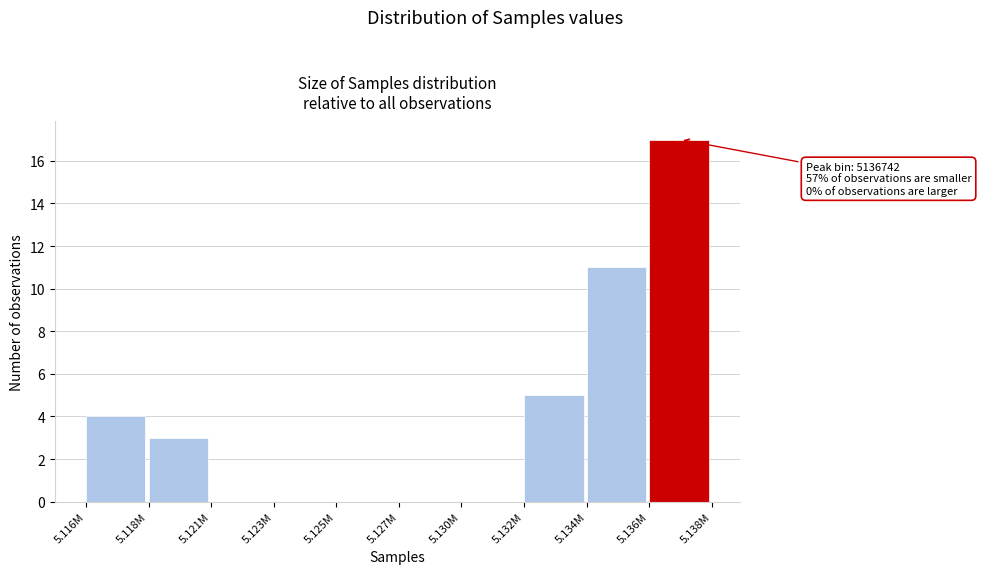

Reading right to left, transcribe all the data shown in this chart.

5.136M=17	5.134M=11	5.132M=5	5.130M=0	5.127M=0	5.125M=0	5.123M=0	5.121M=0	5.118M=3	5.116M=4